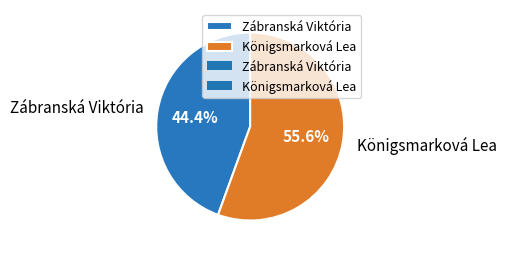

To the nearest percent, what percentage of the pie is Königsmarková Lea?

56%